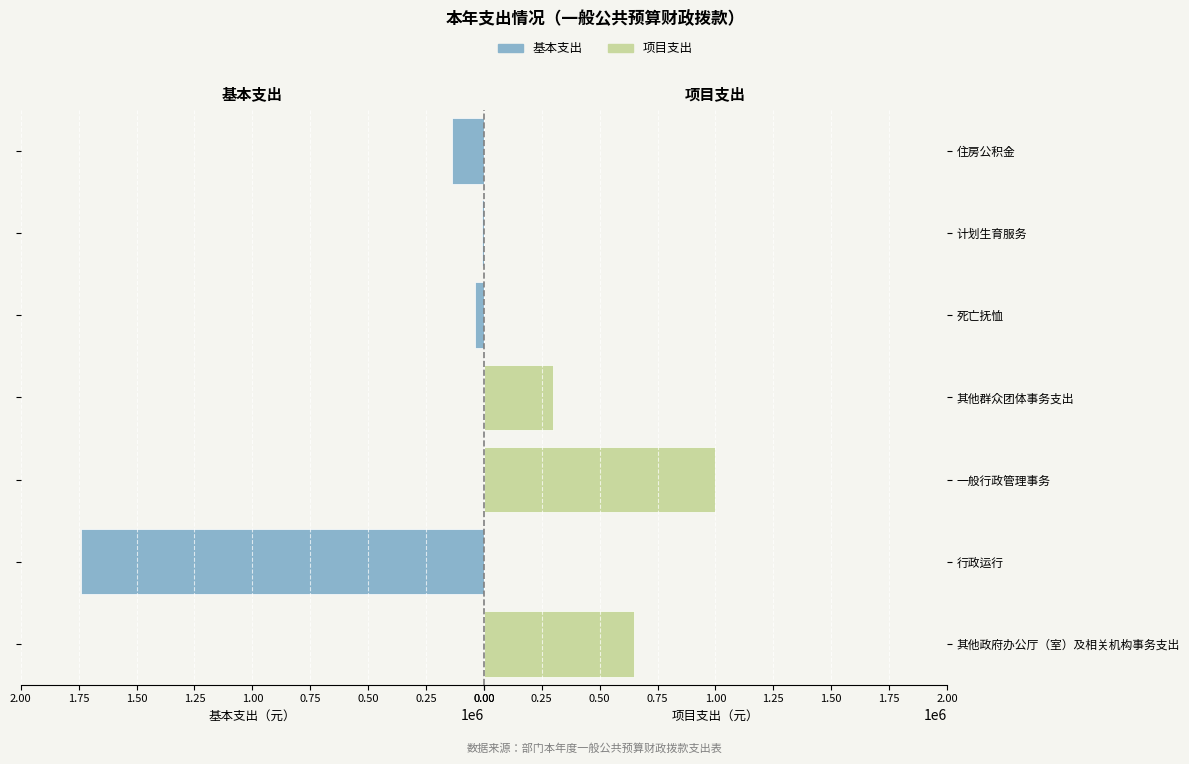

What is the value of the 项目支出 bar at the 4th from the left?

300000.0